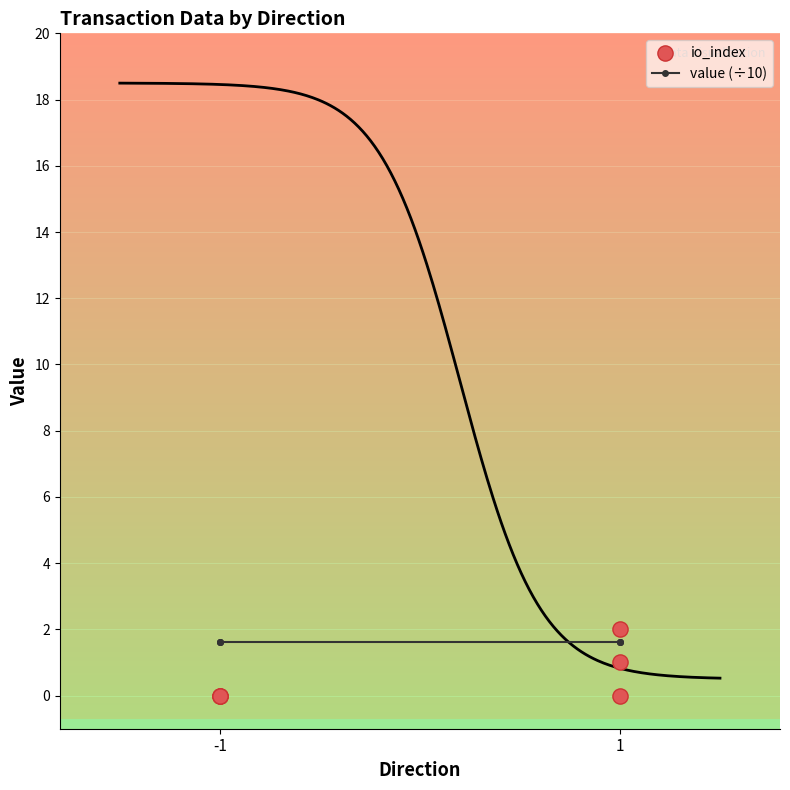

What are all the series names shown in the legend?

value (÷10), io_index